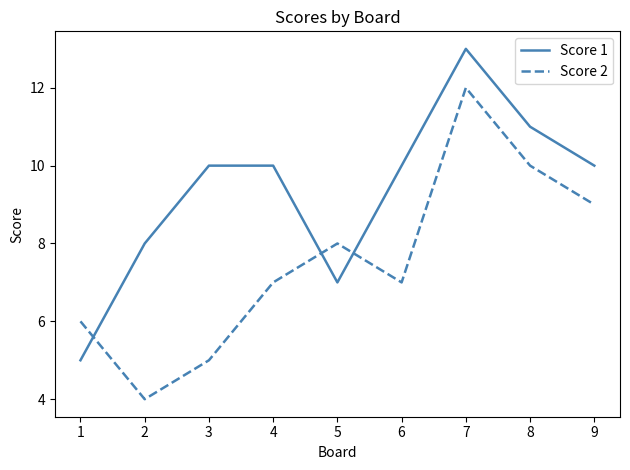

True or false: Score 1 and Score 2 cross at least once.

True